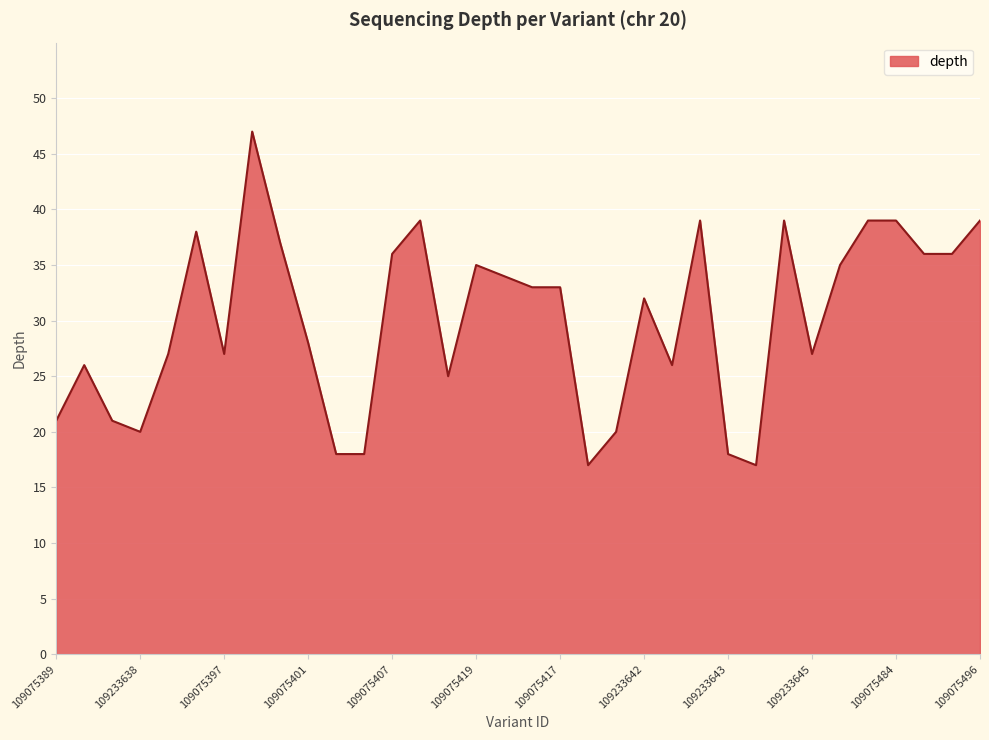

What is the average value?

30